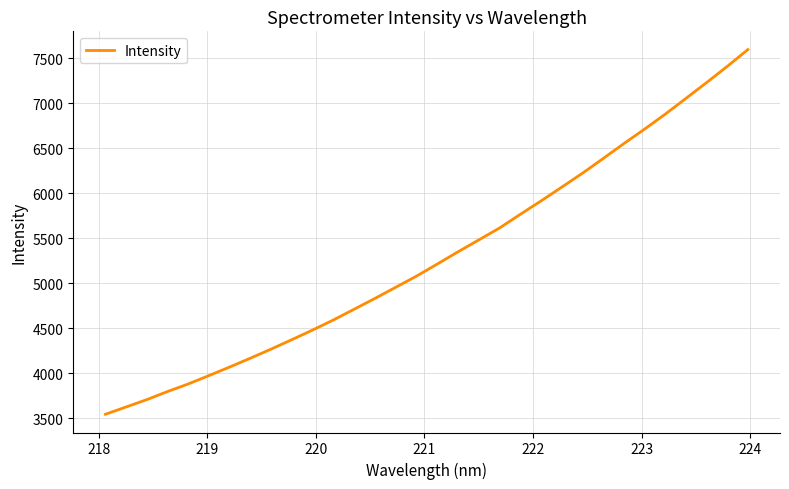

What is the greatest value displayed?

7594.3